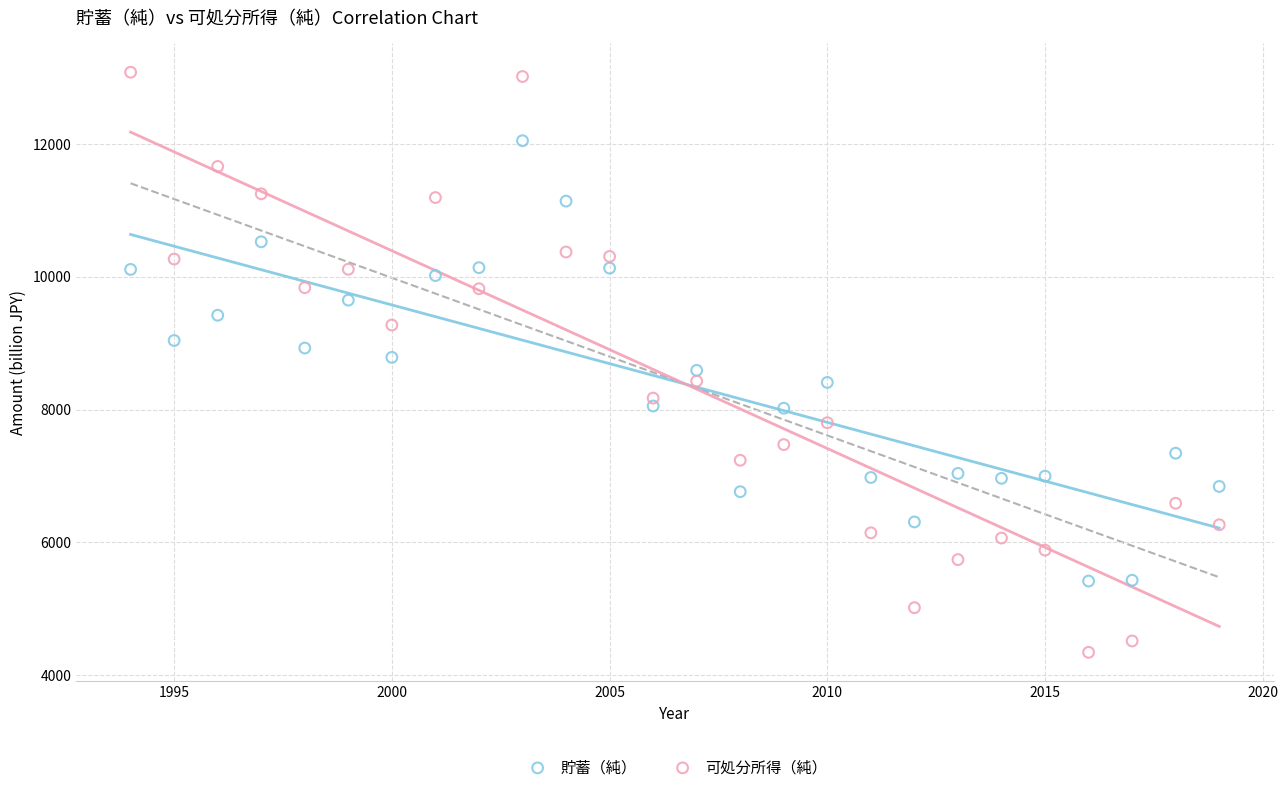

Across all data points, what is the range of X values (max minus min)?

25.0